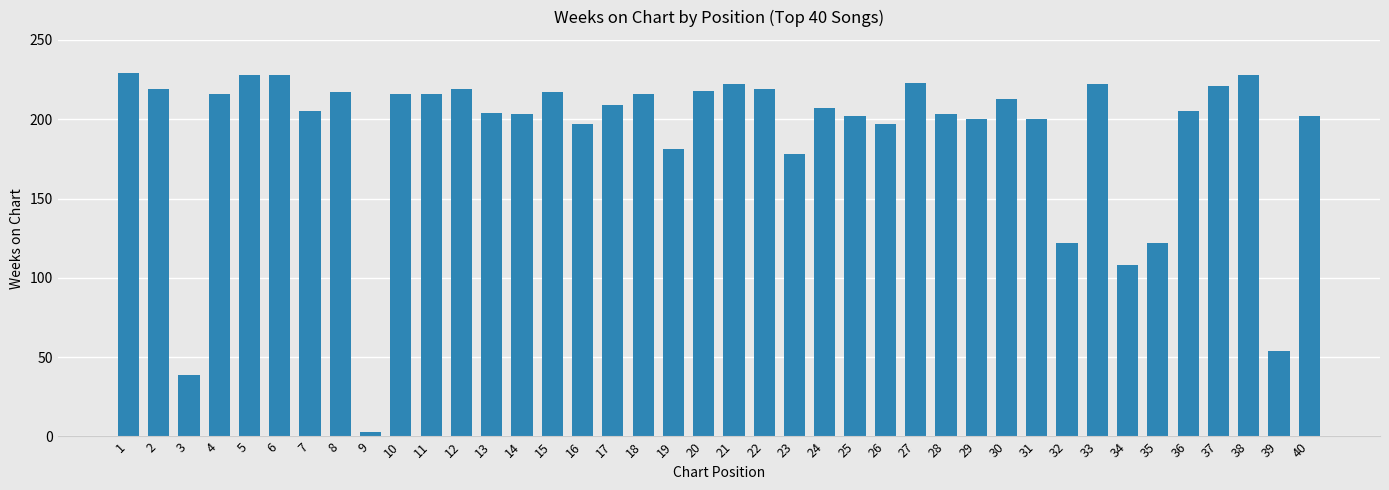

At which category does the chart reach its minimum across all series?

9